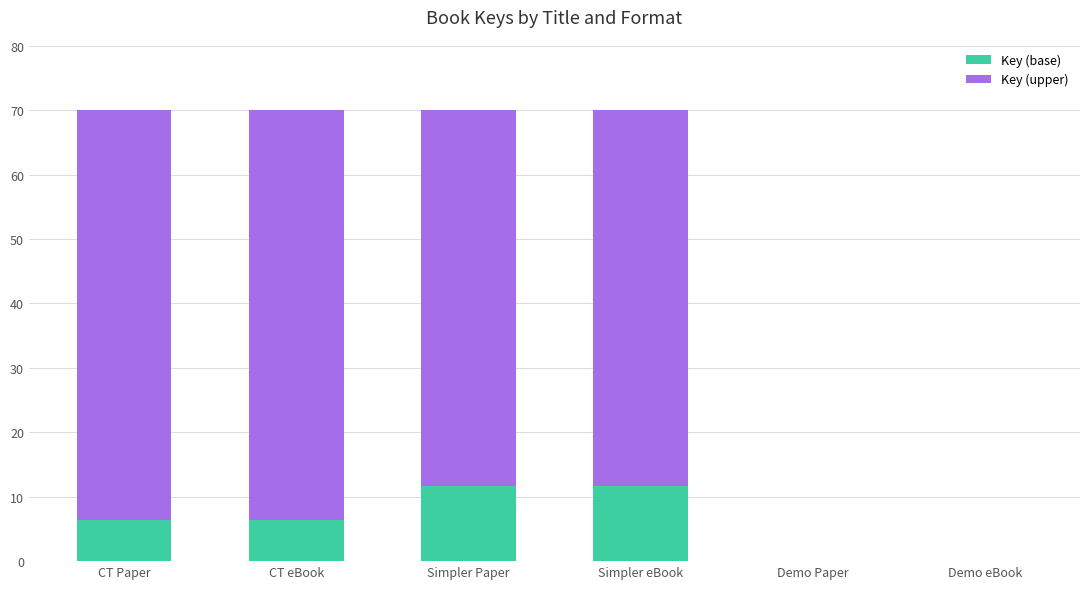

Read the Key (base) value at CT Paper.

6.4